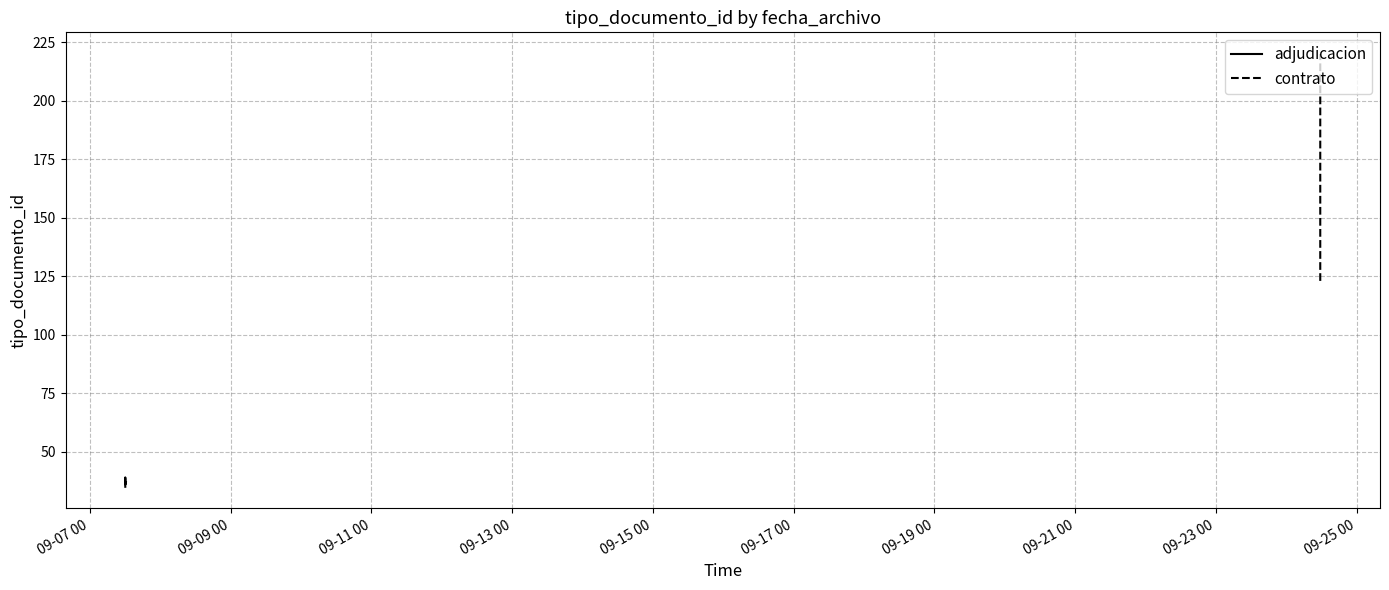

Is this an area chart (filled region under the line)?

No